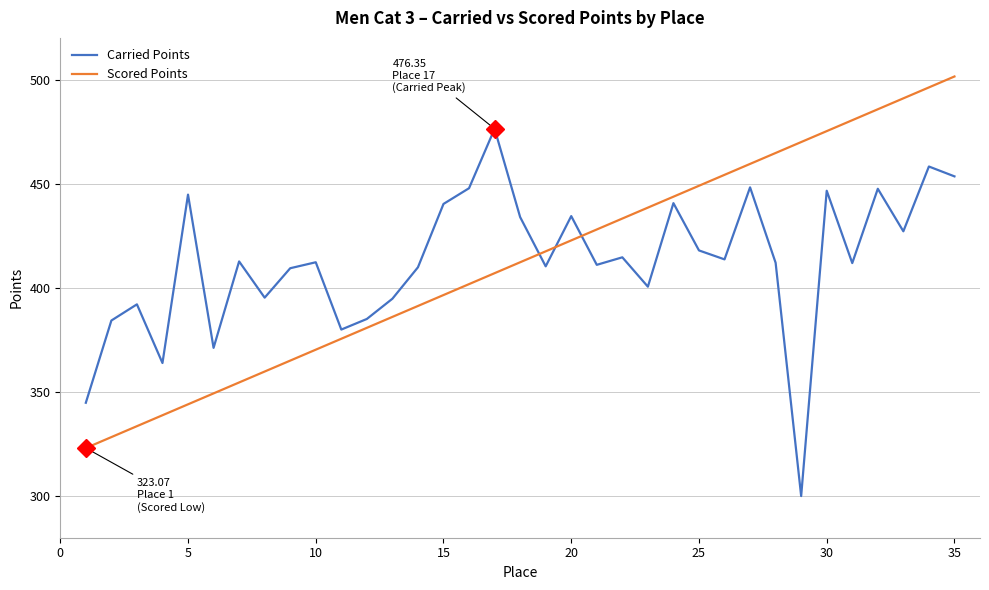

What is the maximum value for Carried Points?

476.4